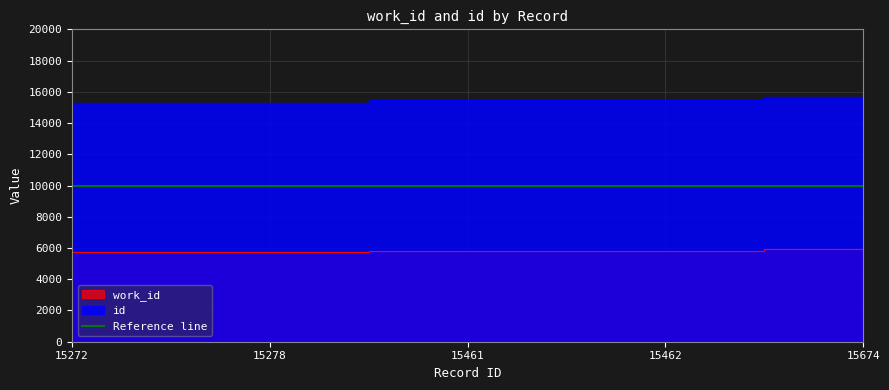

At how many categories does at least one series exceed 9970?

5